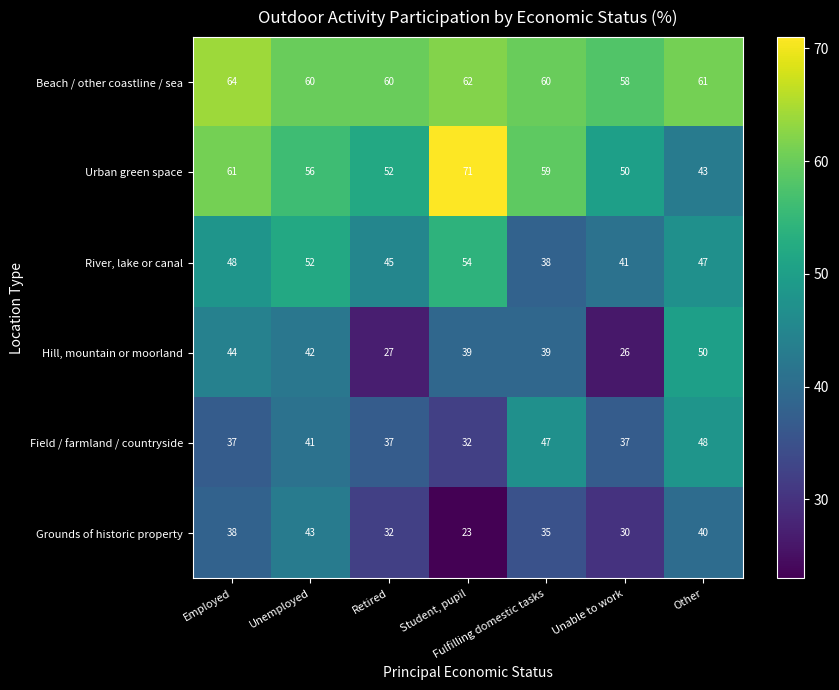

True or false: Field / farmland / countryside has a value of 32 at Student, pupil.

True